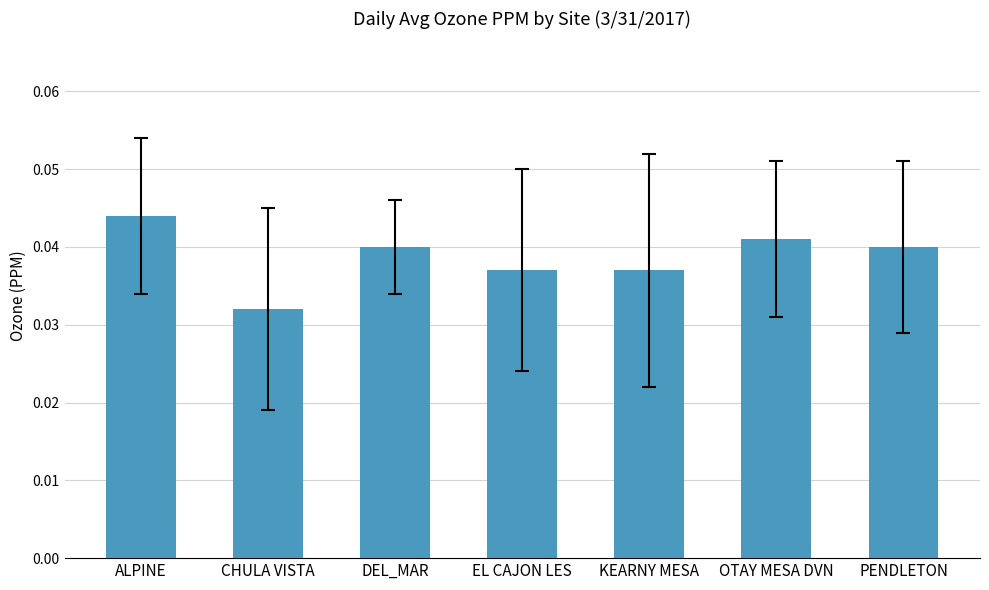

Count the values in the range 0 to 1.

7